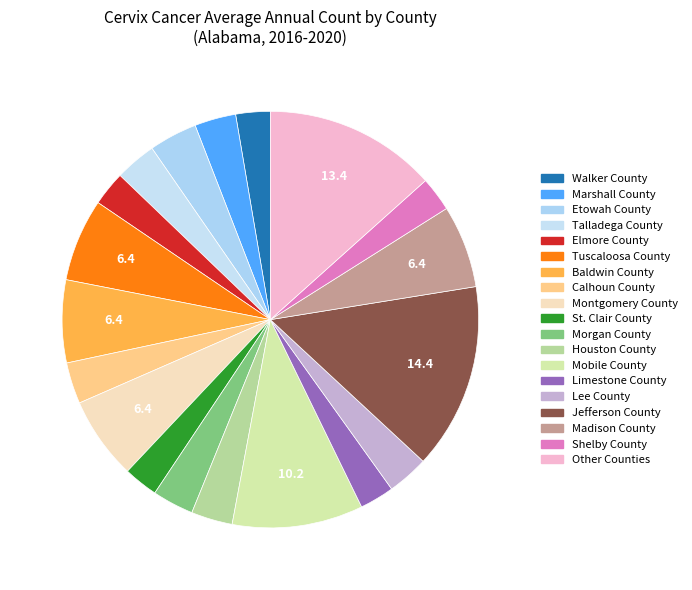

How many slices are in this pie chart?

19